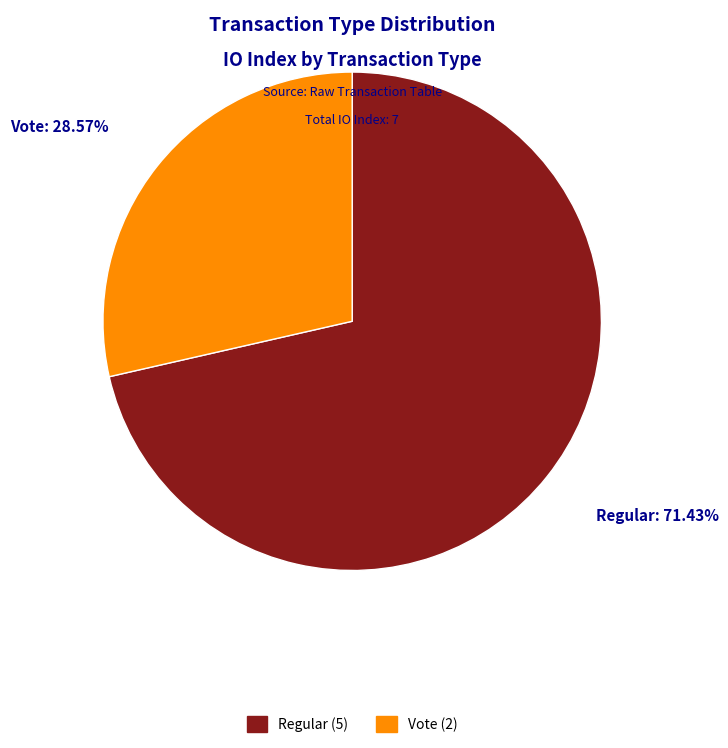

The Regular slice represents 71% of the pie. True or false?

True